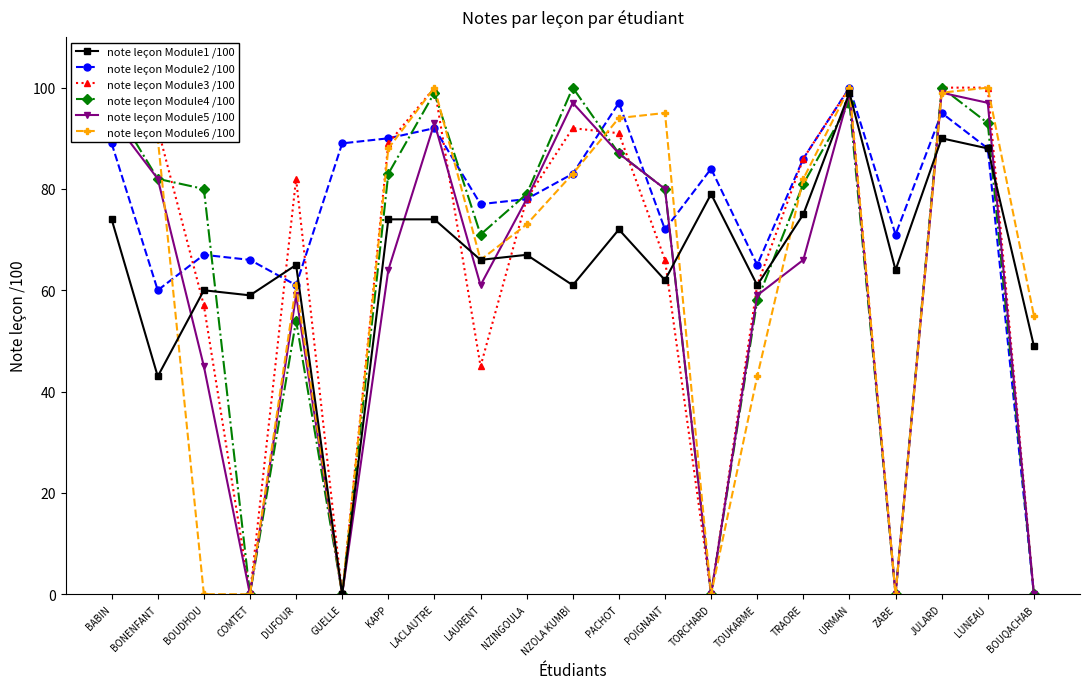

What is the sum of all note leçon Module5 /100 values?

1260